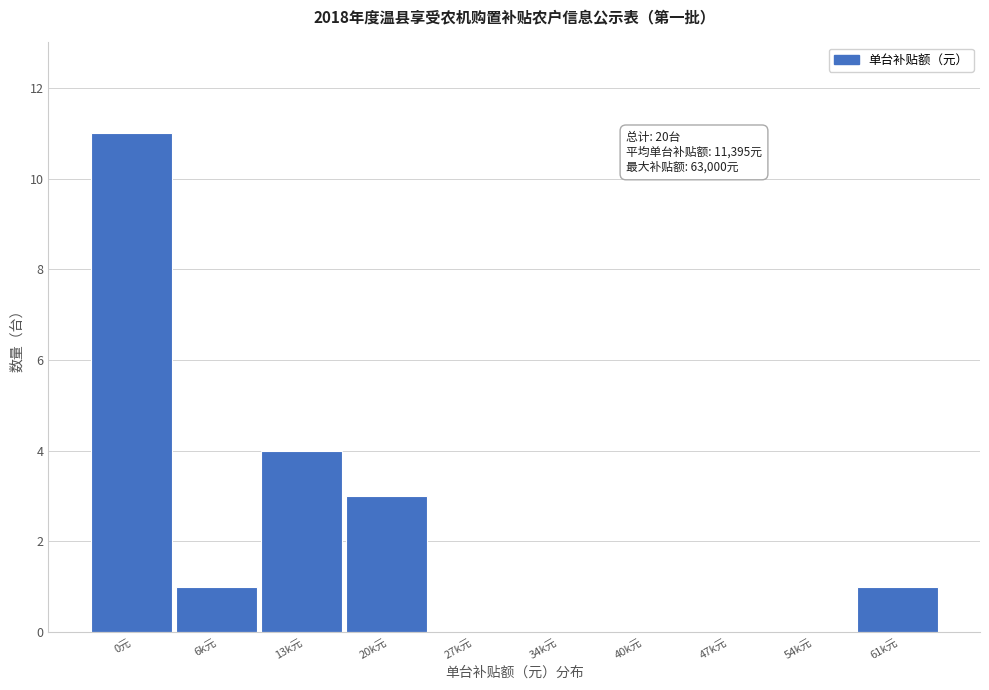

Reading right to left, what are all the values shown in this chart?

61k元=1	54k元=0	47k元=0	40k元=0	34k元=0	27k元=0	20k元=3	13k元=4	6k元=1	0元=11